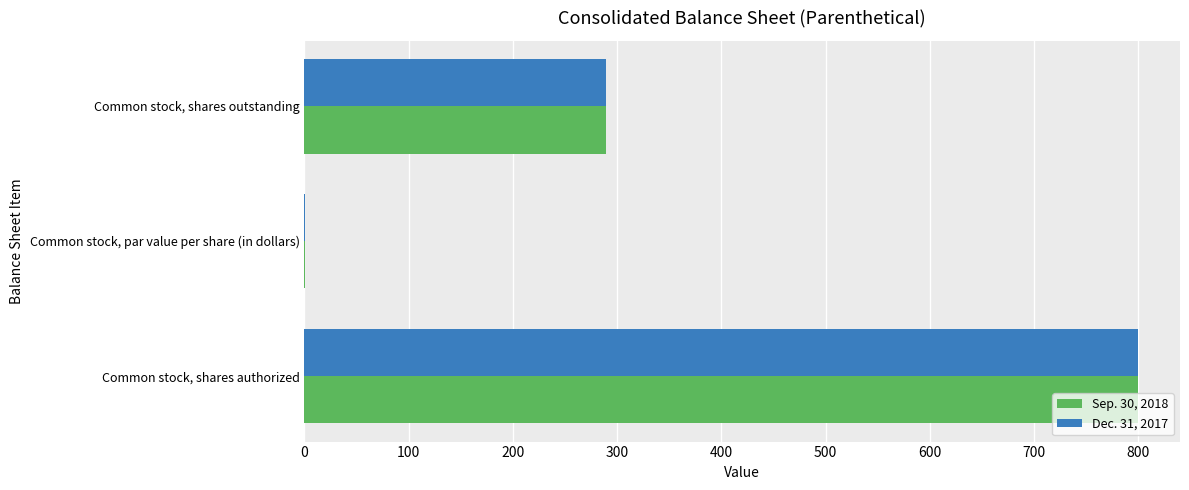

What are all the series names shown in the legend?

Sep. 30, 2018, Dec. 31, 2017